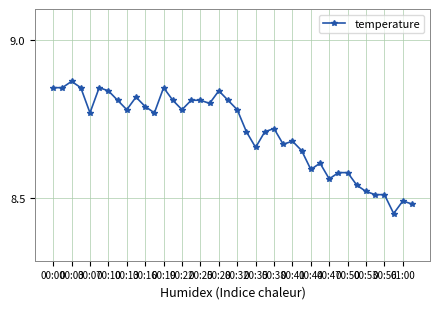

True or false: the data has more than 1 interior local peaks.

True